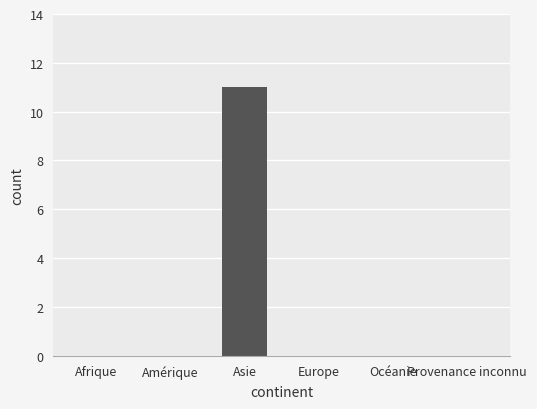

The chart shows a value of -6 at Océanie. True or false?

False